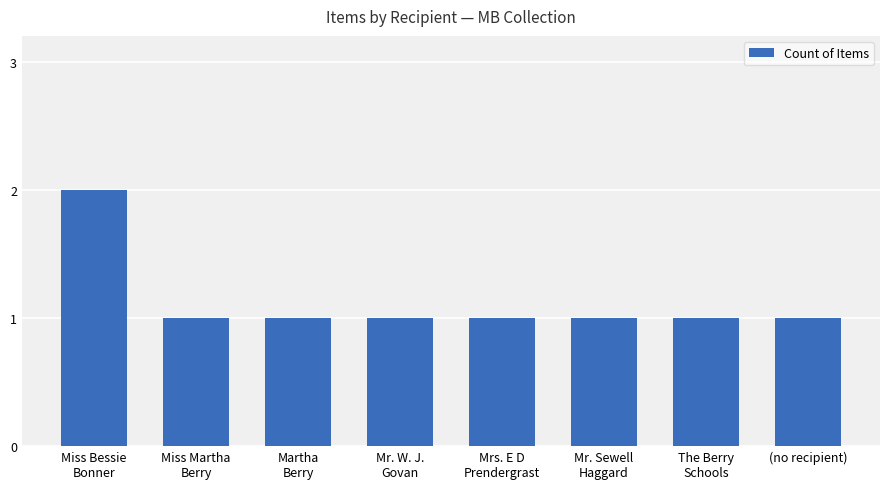

Which label corresponds to the largest value in the chart?

Miss Bessie
Bonner